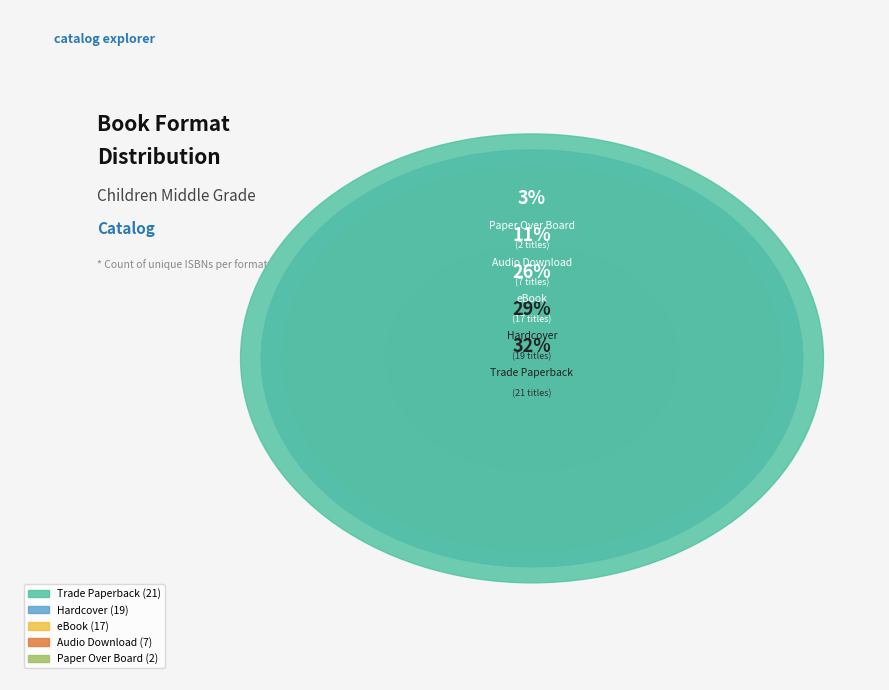

The Hardcover slice represents 15% of the pie. True or false?

False